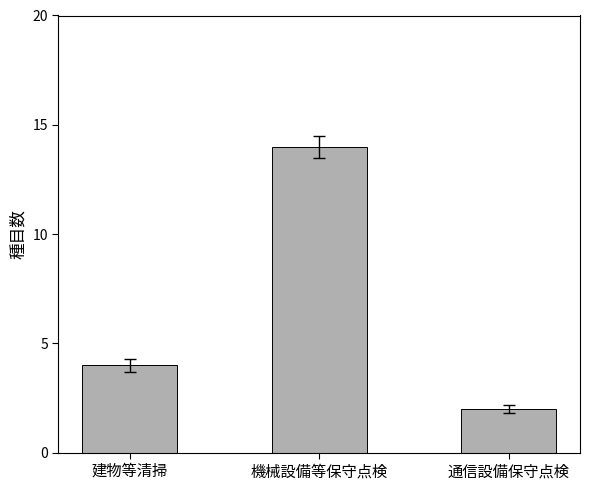

Which has a higher value, 通信設備保守点検 or 建物等清掃?

建物等清掃